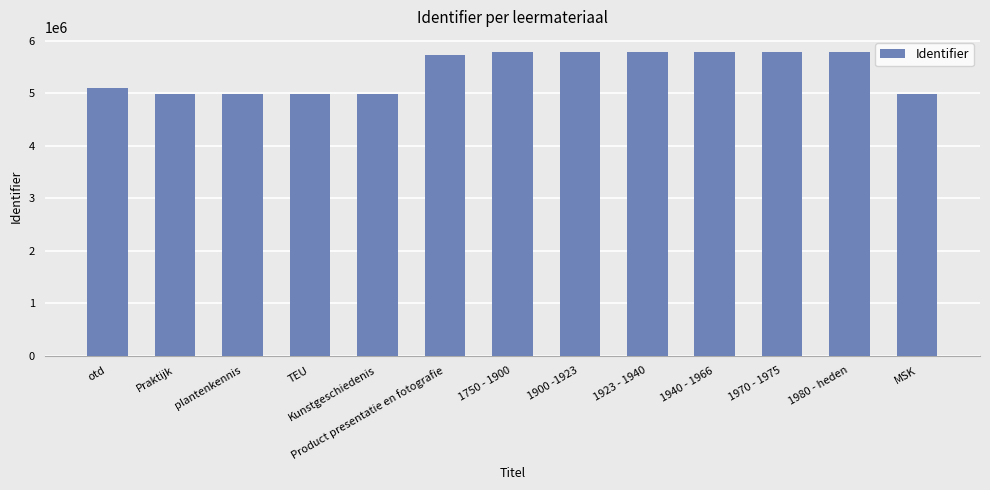

Is it true that the value at otd is 3344640?

False